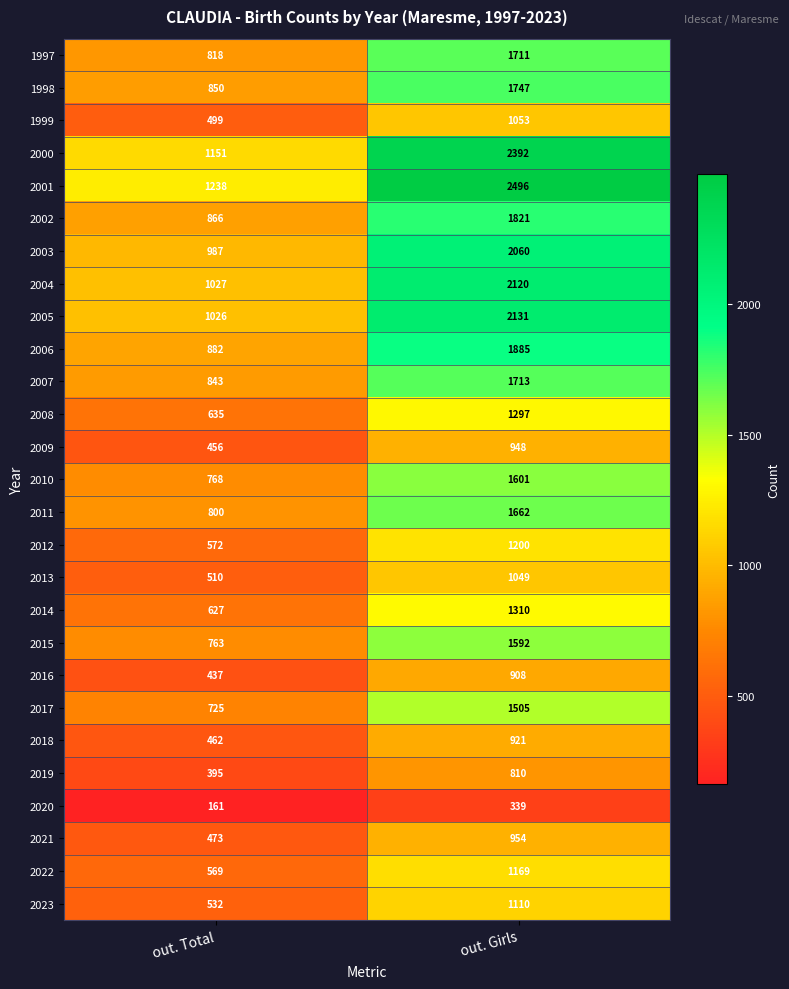

What is the difference between the maximum and minimum values in the 2012 series?

628